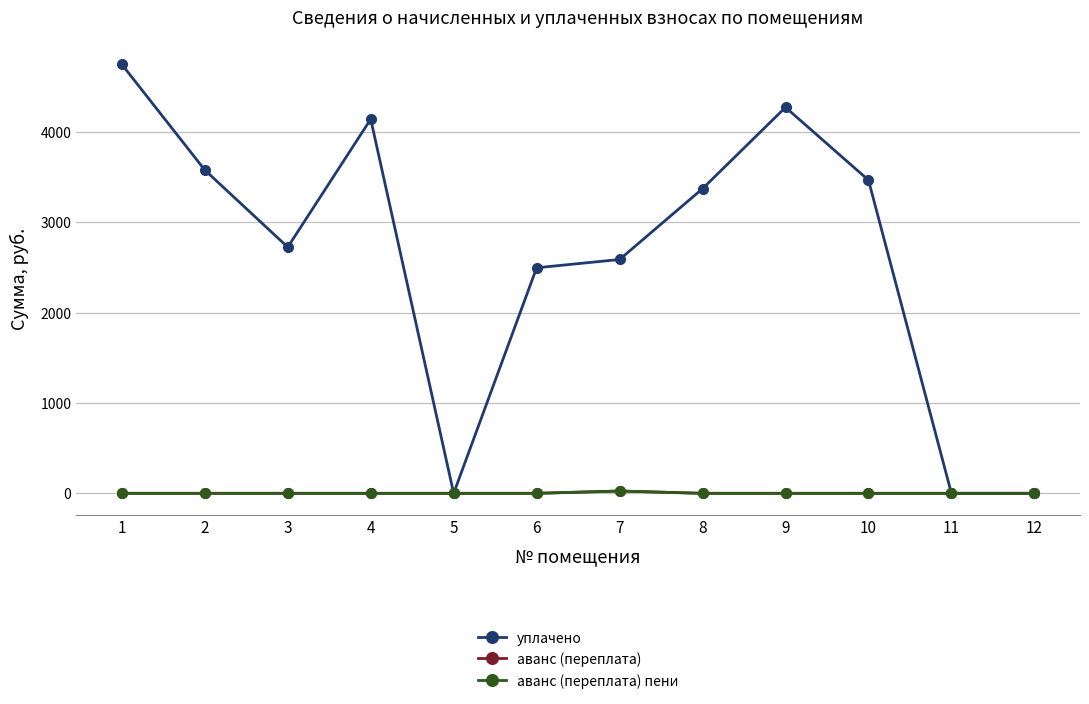

List the labels in order of уплачено value, smallest first.

5, 11, 12, 6, 7, 3, 8, 10, 2, 4, 9, 1